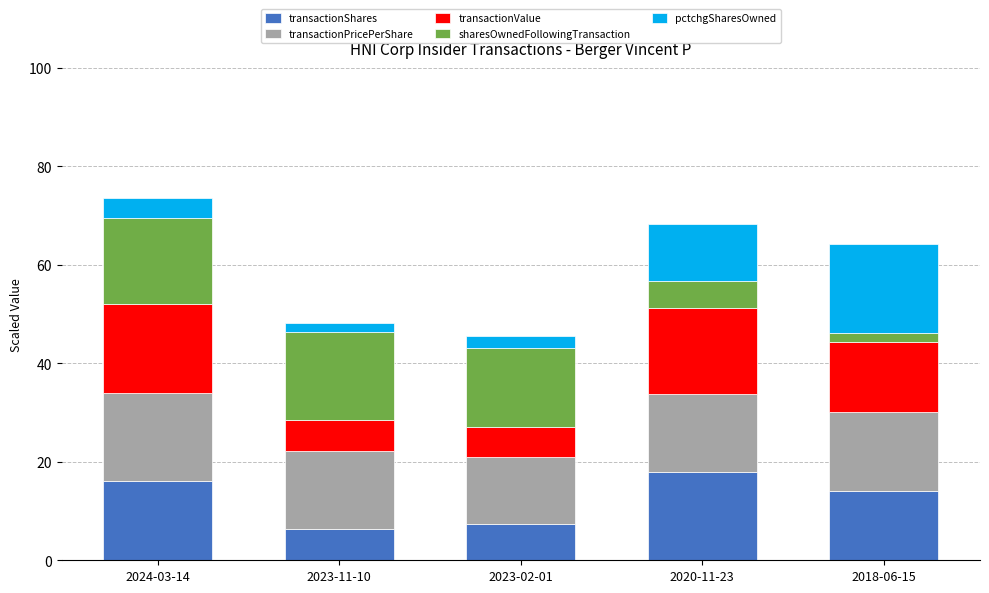

At which label is transactionShares closest to 12?

2018-06-15